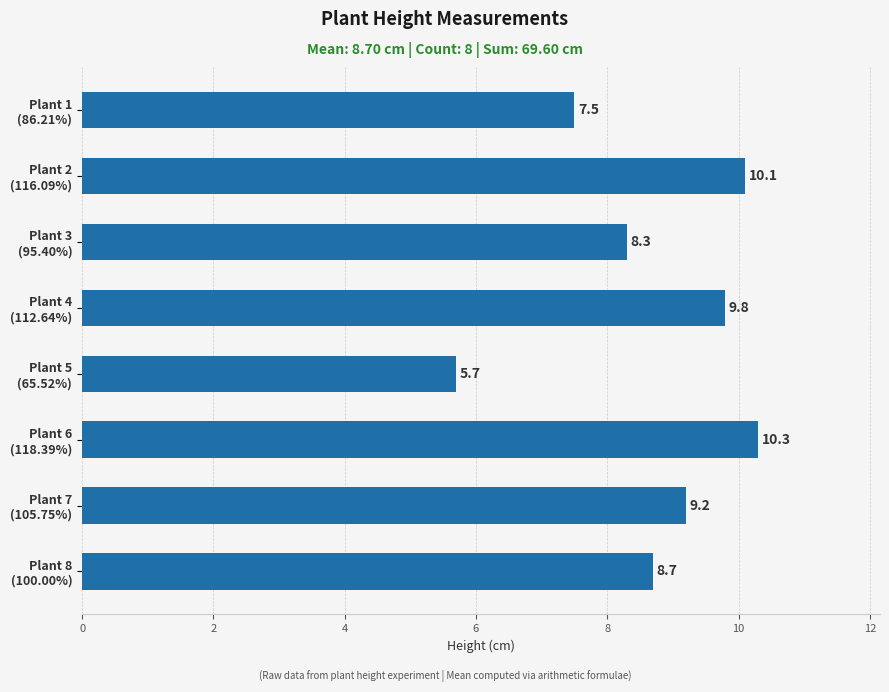

Rank the categories by value from lowest to highest.

Plant 5
(65.52%), Plant 1
(86.21%), Plant 3
(95.40%), Plant 8
(100.00%), Plant 7
(105.75%), Plant 4
(112.64%), Plant 2
(116.09%), Plant 6
(118.39%)